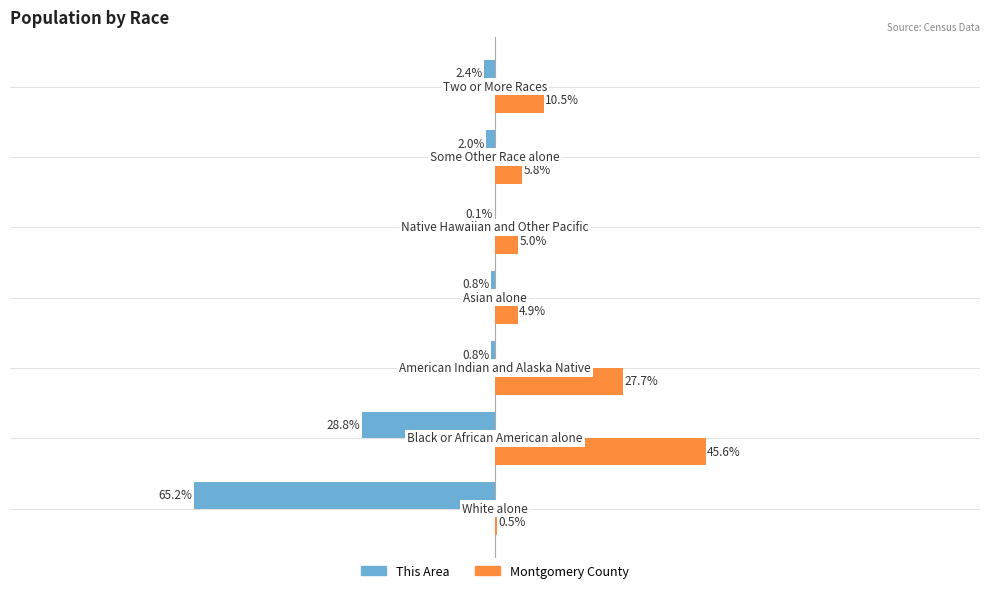

What is the value of the Montgomery County bar at the 1st from the left?

0.5